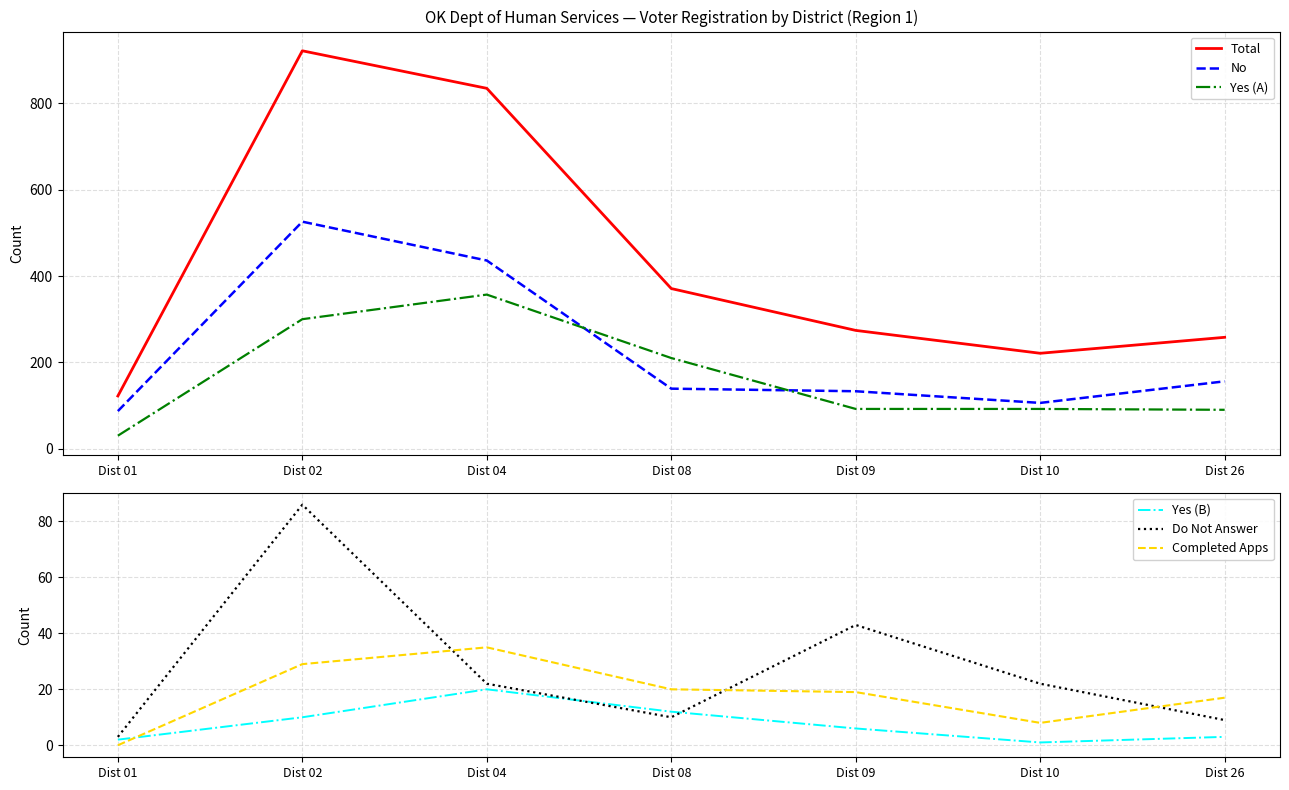

At which category does the chart reach its peak across all series?

Dist 02